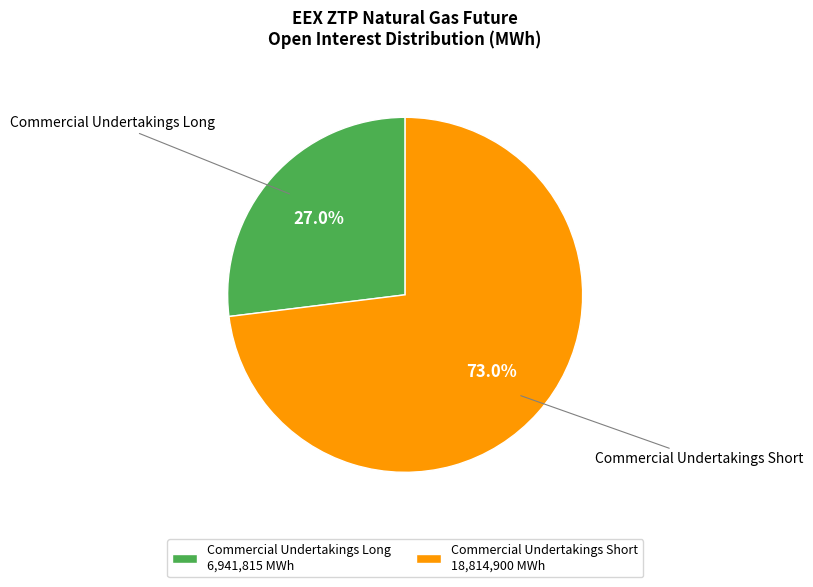

How much of the chart is everything except Commercial Undertakings Long?

73.0%